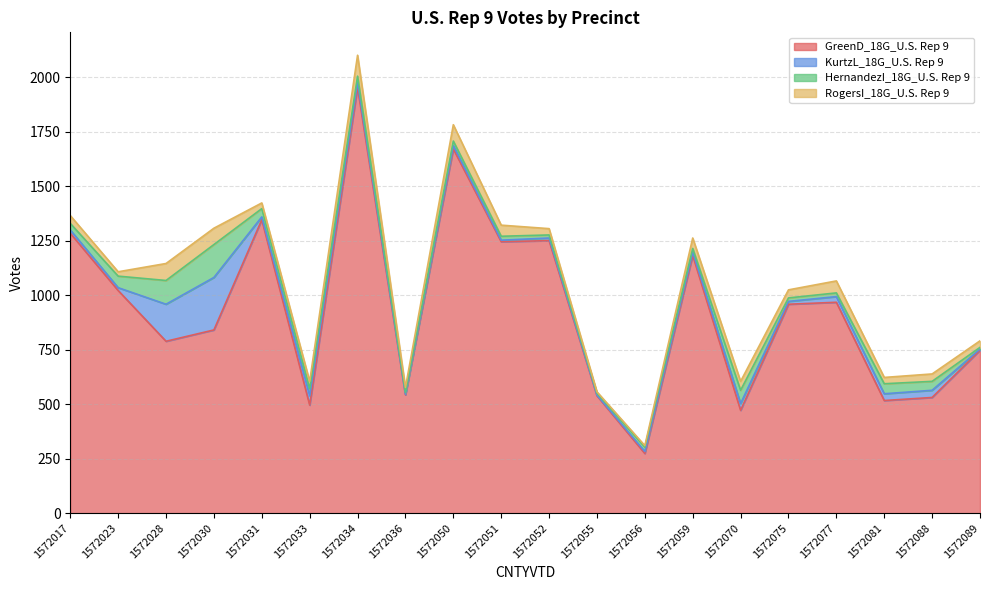

How many values in the RogersI_18G_U.S. Rep 9 series are below 36?

10